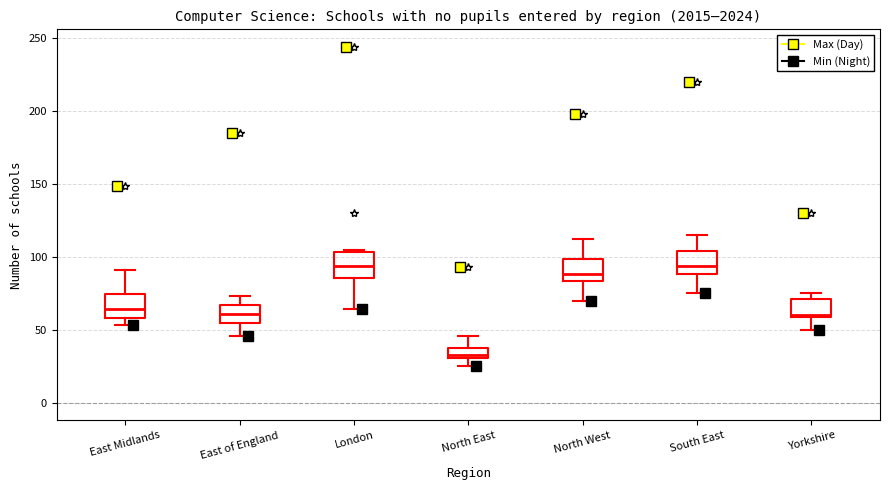

Which box has the lowest median line?

North East